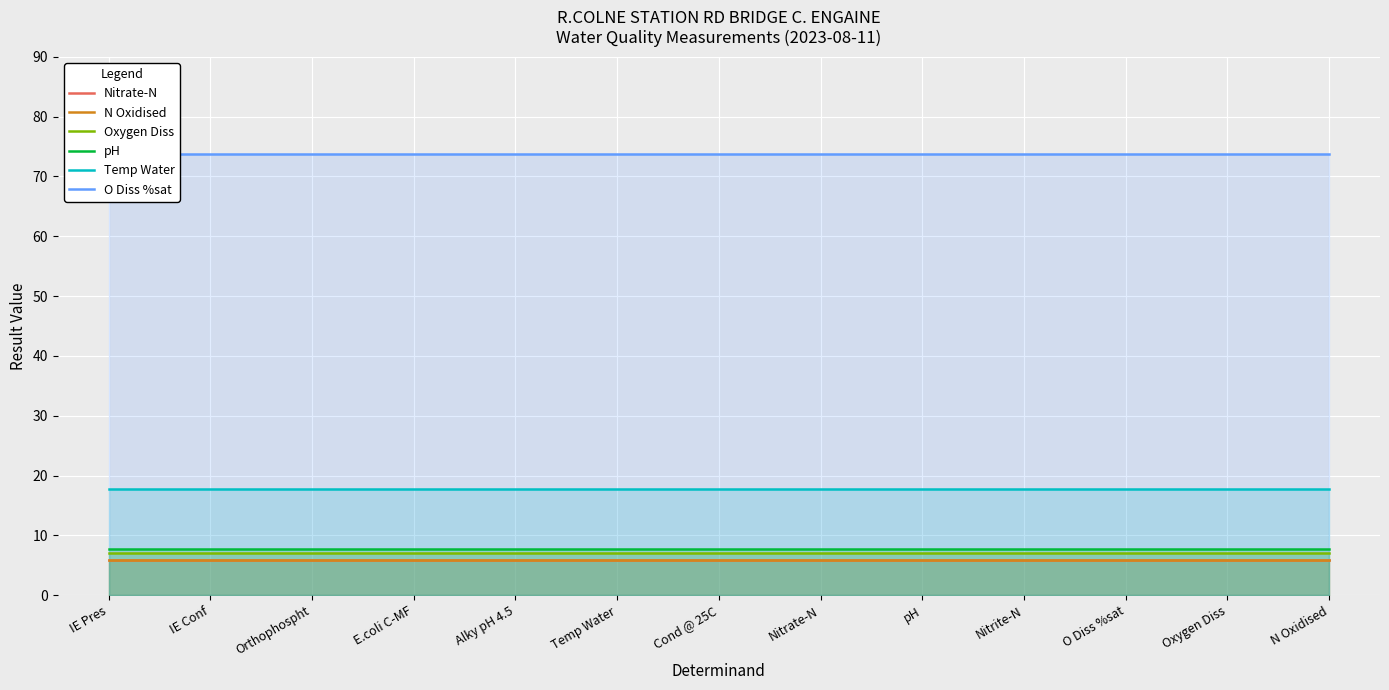

True or false: O Diss %sat and Temp Water cross at least once.

False